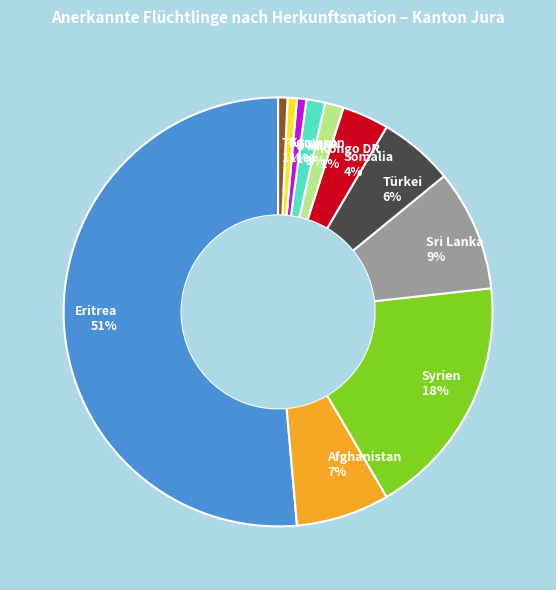

Do Türkei 6% and Kongo DR 1% together represent more than half of the pie?

No